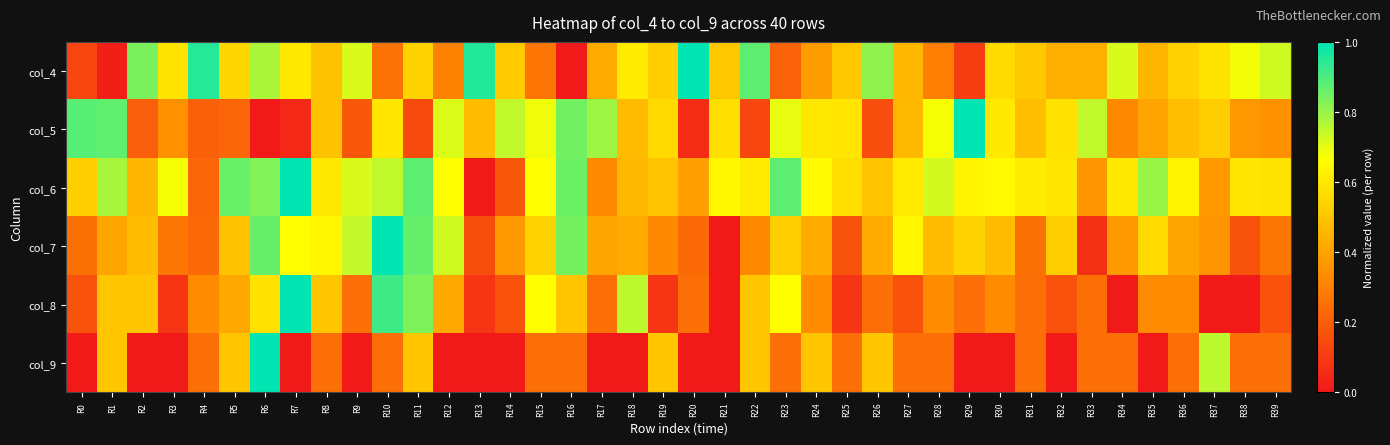

At how many categories does at least one series exceed 0?

40